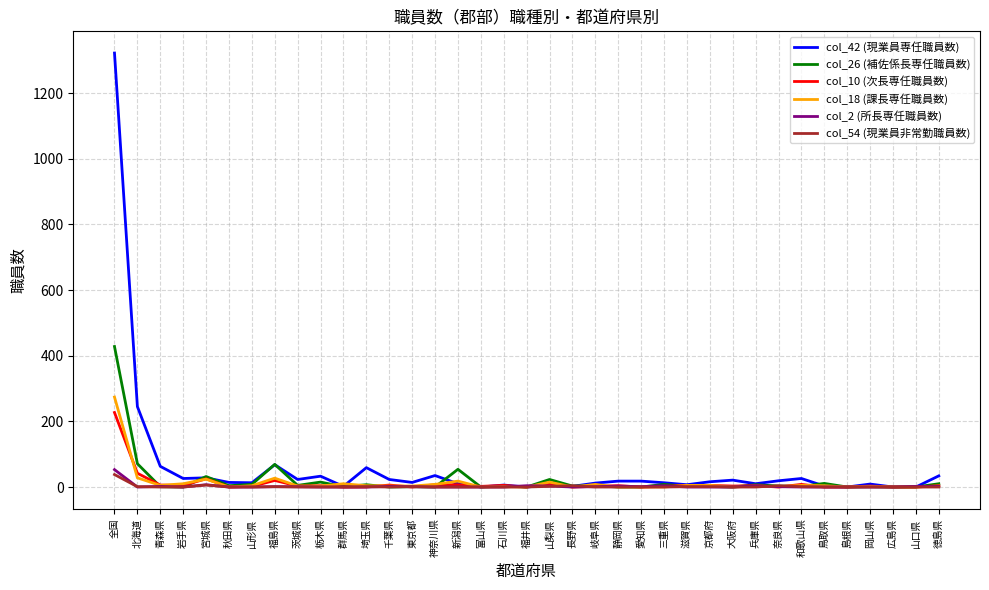

What are all the series names shown in the legend?

col_42 (現業員専任職員数), col_26 (補佐係長専任職員数), col_10 (次長専任職員数), col_18 (課長専任職員数), col_2 (所長専任職員数), col_54 (現業員非常勤職員数)